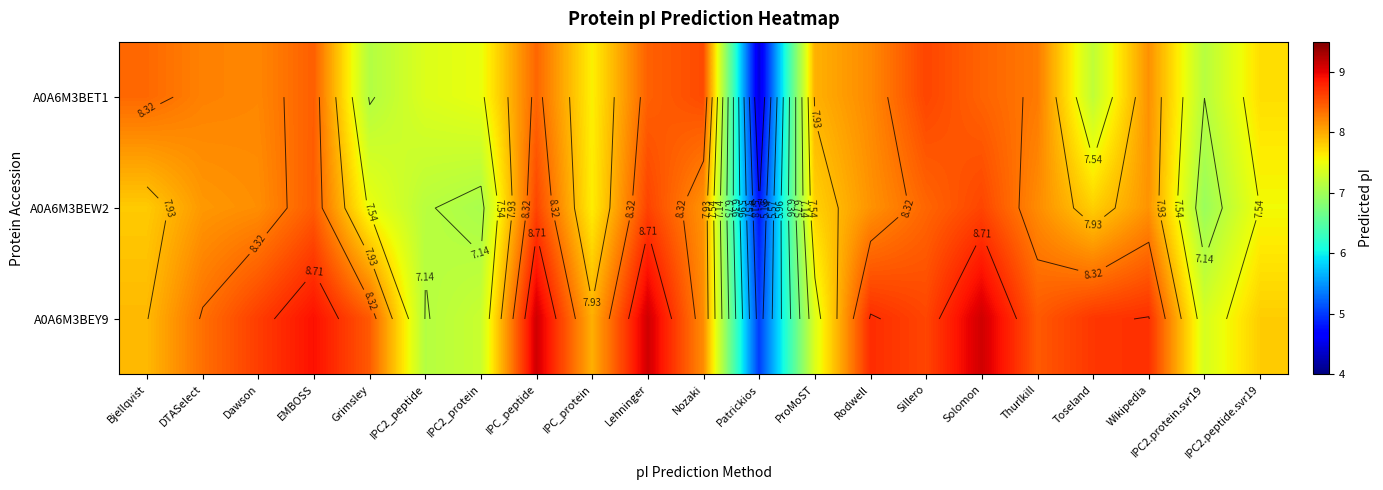

Between Sillero and Toseland, which series saw the biggest shift?

A0A6M3BET1